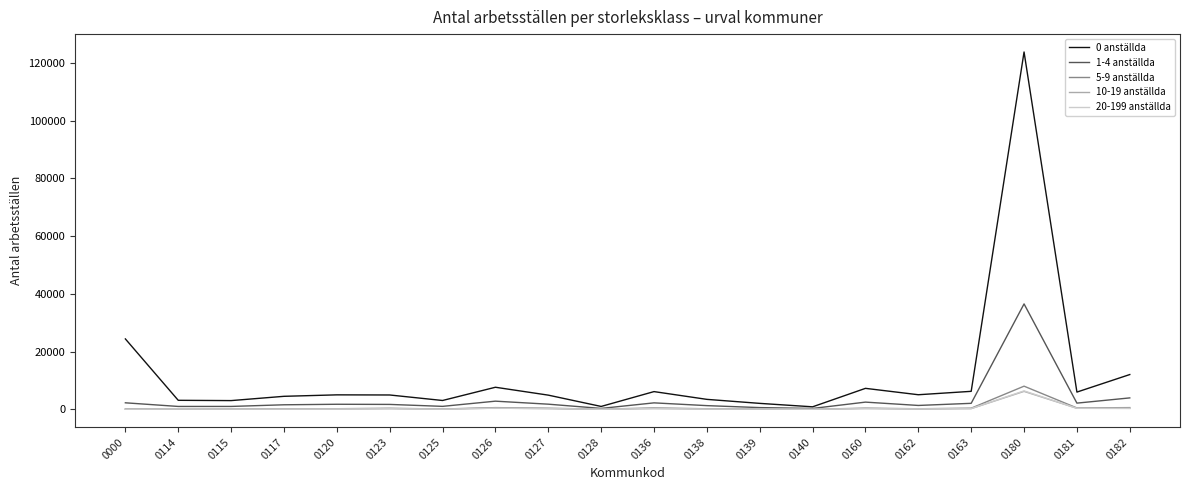

What is the difference between the maximum and minimum values in the 20-199 anställda series?

6373